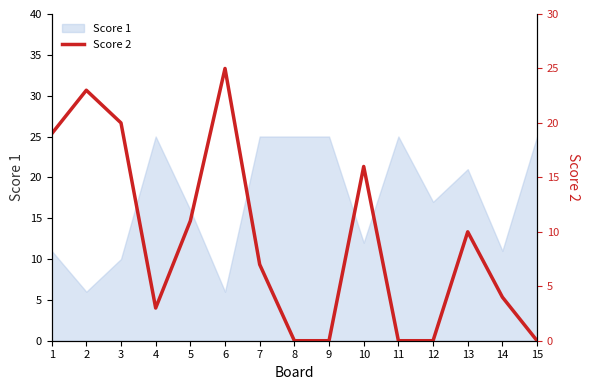

Count the number of categories in the chart.

15